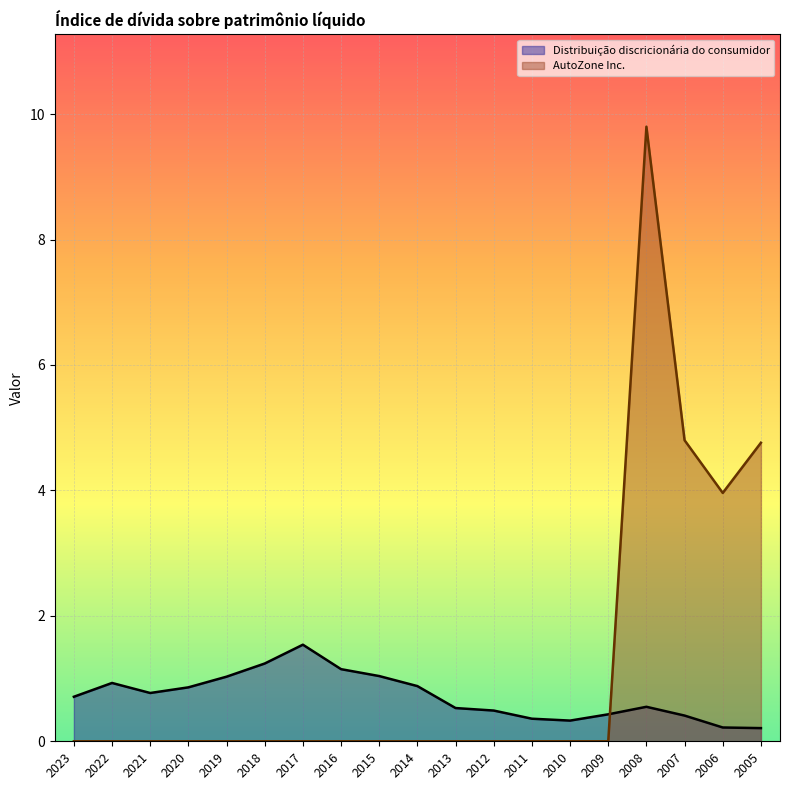

What is the average value of the Distribuição discricionária do consumidor series?

0.7